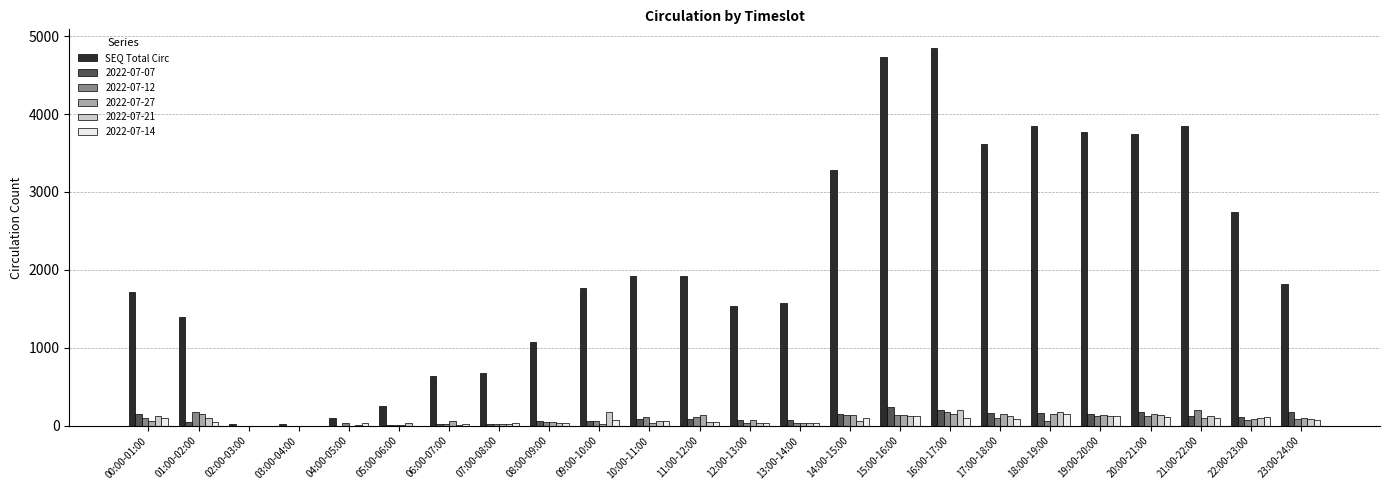

The value of SEQ Total Circ at 15:00-16:00 is 4737. True or false?

True